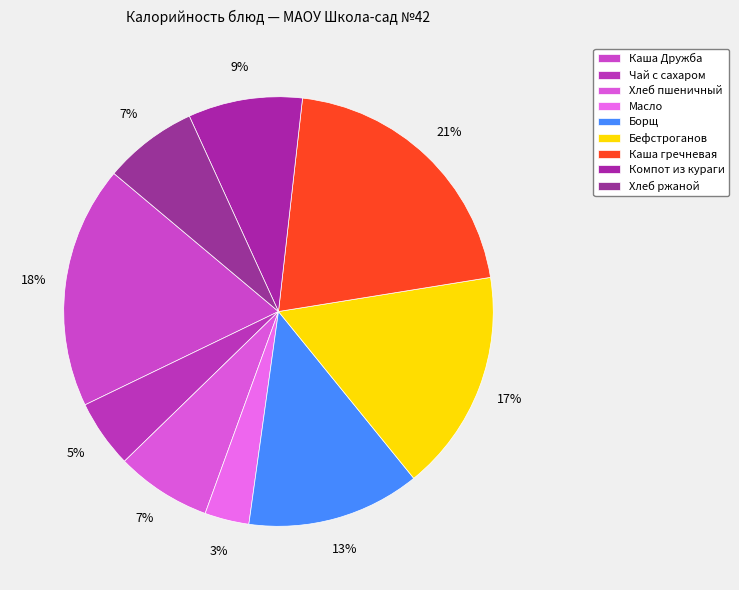

Which slice is the smallest?

Масло